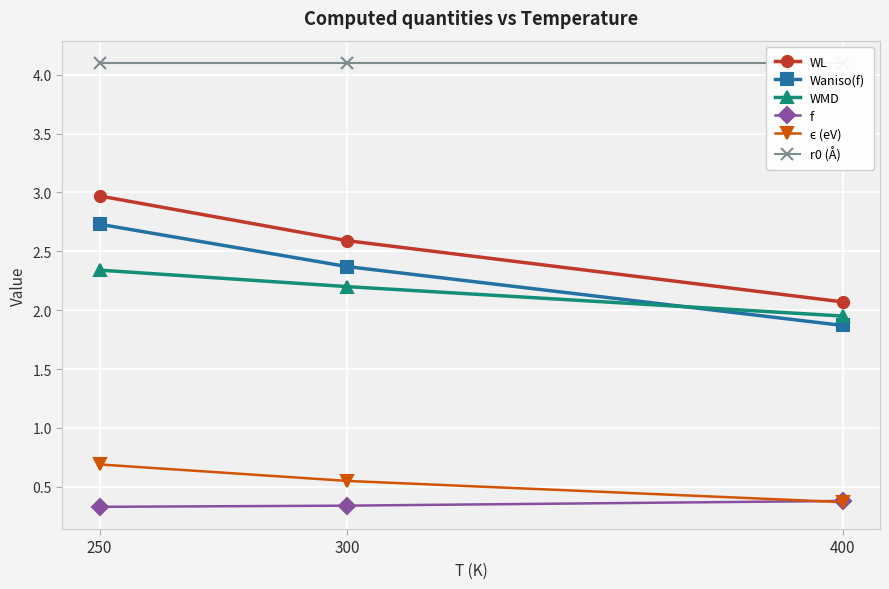

Reading left to right, transcribe all the data shown in this chart.

WL: 250=3.0	300=2.6	400=2.1
Waniso(f): 250=2.7	300=2.4	400=1.9
WMD: 250=2.3	300=2.2	400=1.9
f: 250=0.3	300=0.3	400=0.4
ϵ (eV): 250=0.7	300=0.6	400=0.4
r0 (Å): 250=4.1	300=4.1	400=4.1